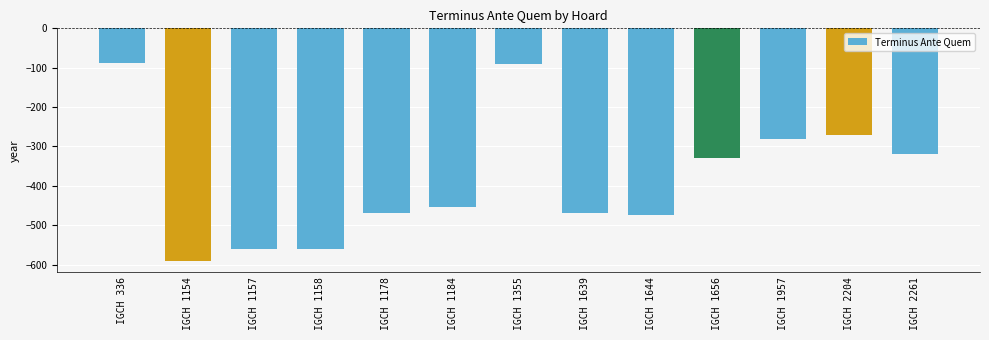

The value at IGCH 1644 is -475. True or false?

True